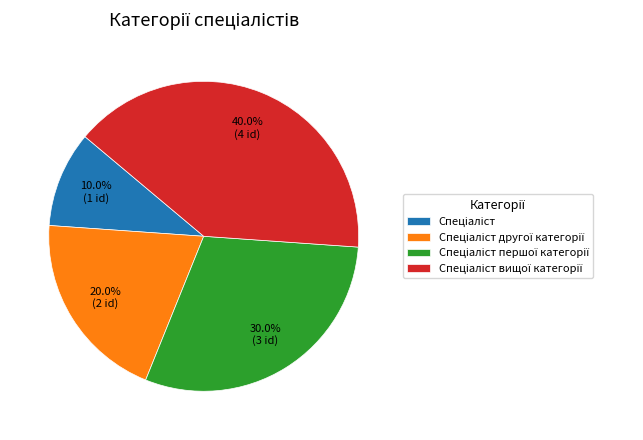

Does any single category account for the majority?

No